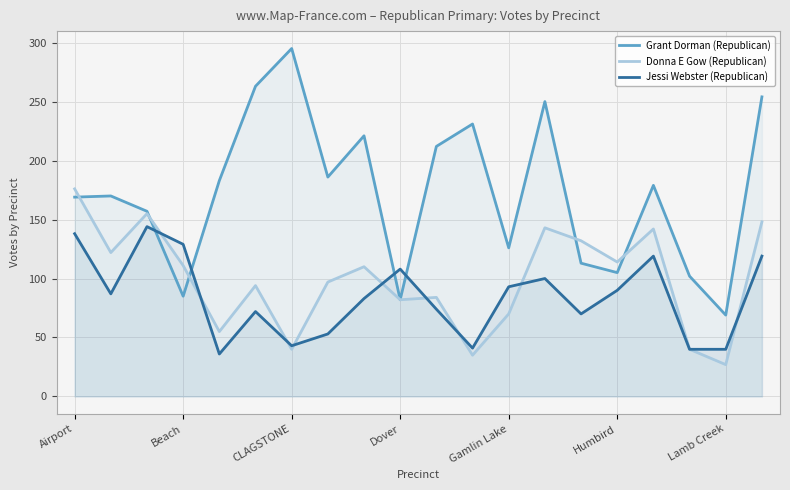

How many intersections are there between Grant Dorman (Republican) and Jessi Webster (Republican)?

4